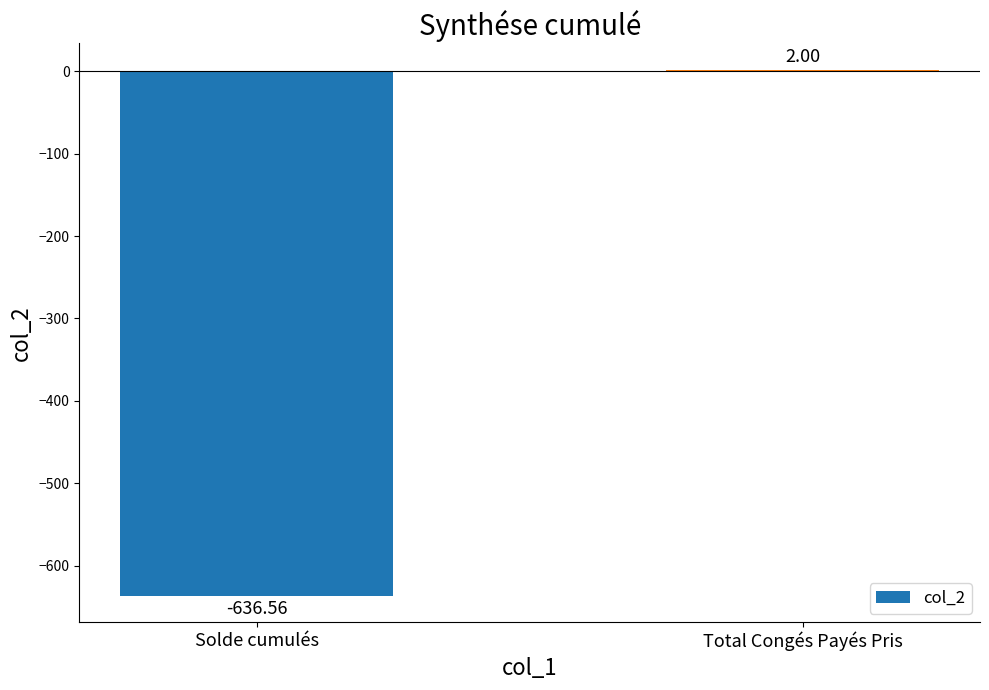

What is the sum of the values at Solde cumulés and Total Congés Payés Pris?

-634.6